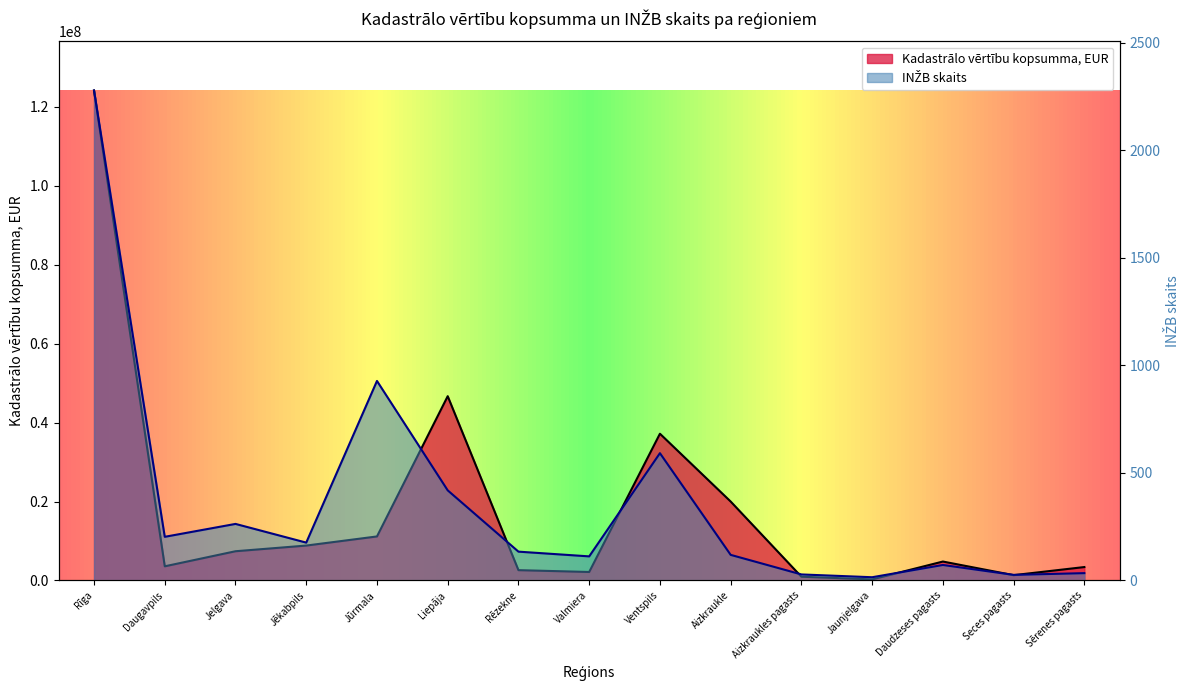

At which label is Kadastrālo vērtību kopsumma, EUR closest to 62204989?

Liepāja